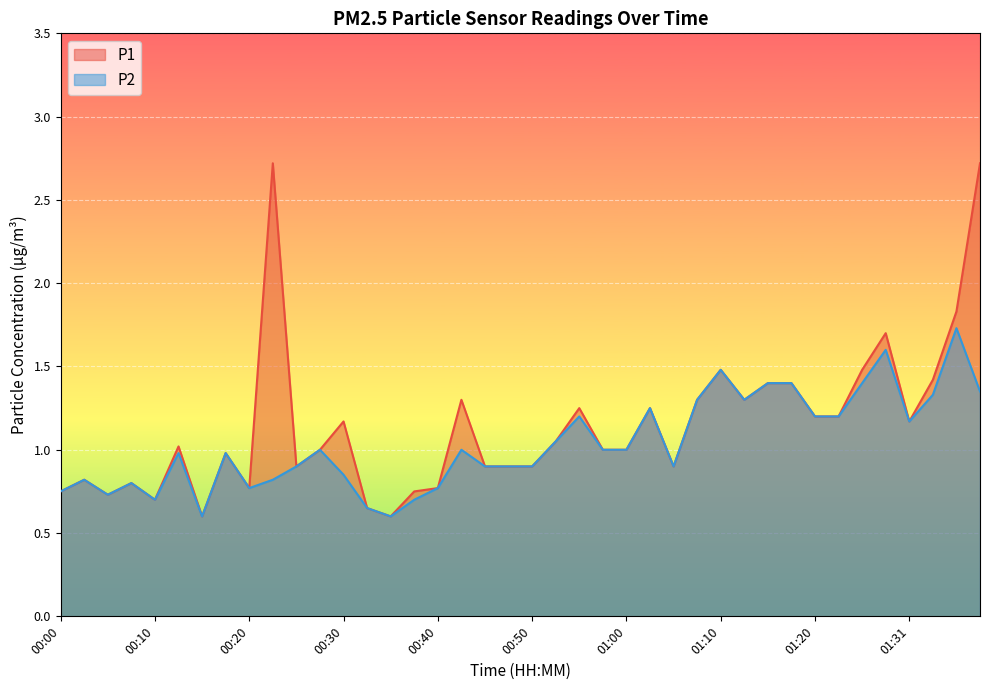

Which series has the largest total across all categories?

P1